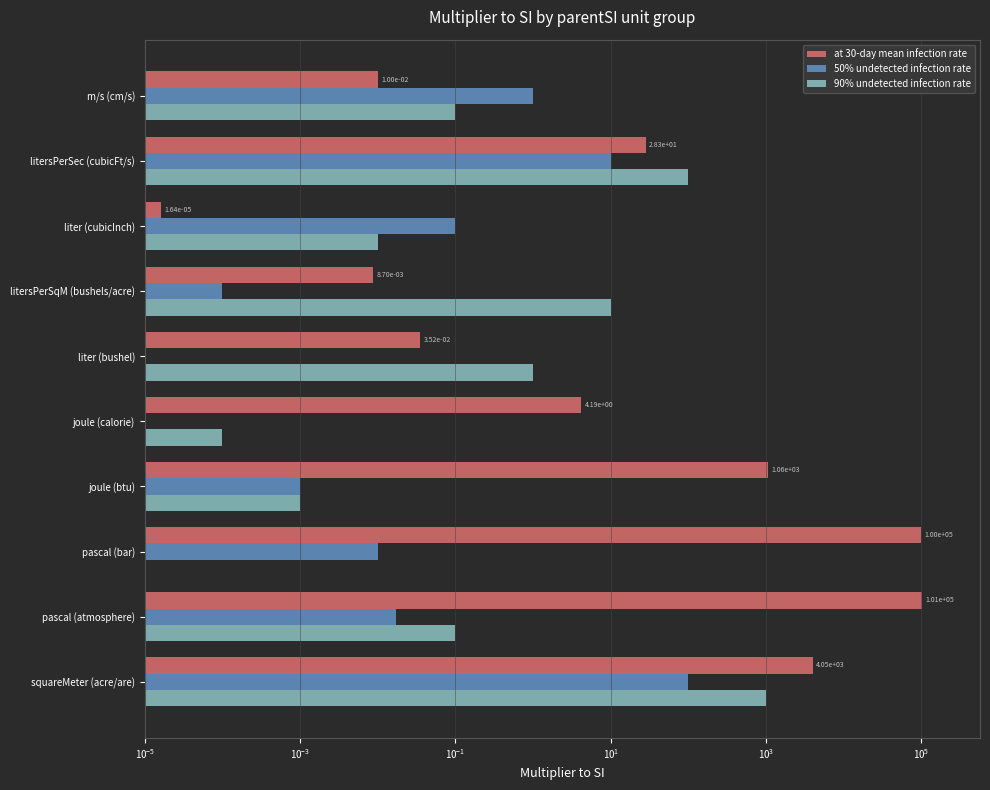

What is the maximum value shown in the chart?

101325.0